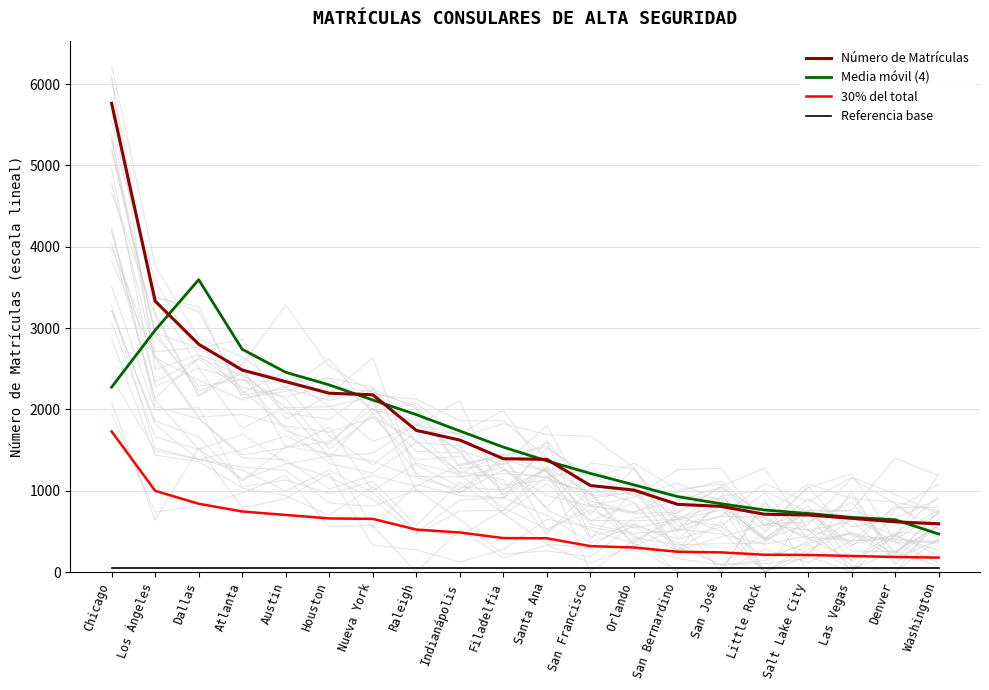

Where is the first local maximum for Media móvil (4)?

Dallas